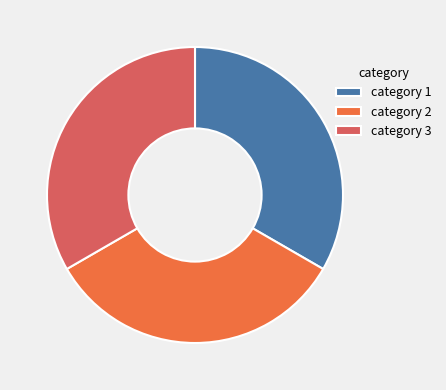

Do category 1 and category 2 together represent more than half of the pie?

Yes